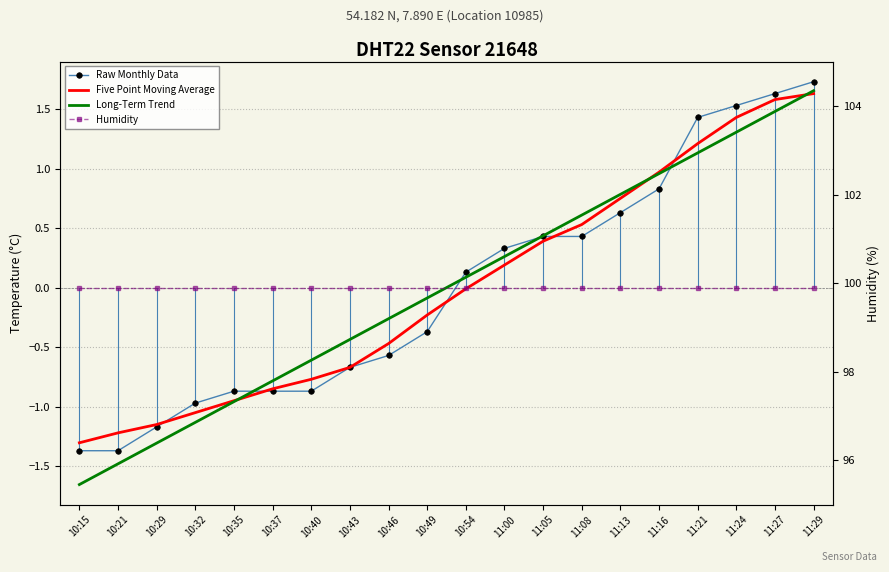

Which label corresponds to the smallest value in the chart?

10:15